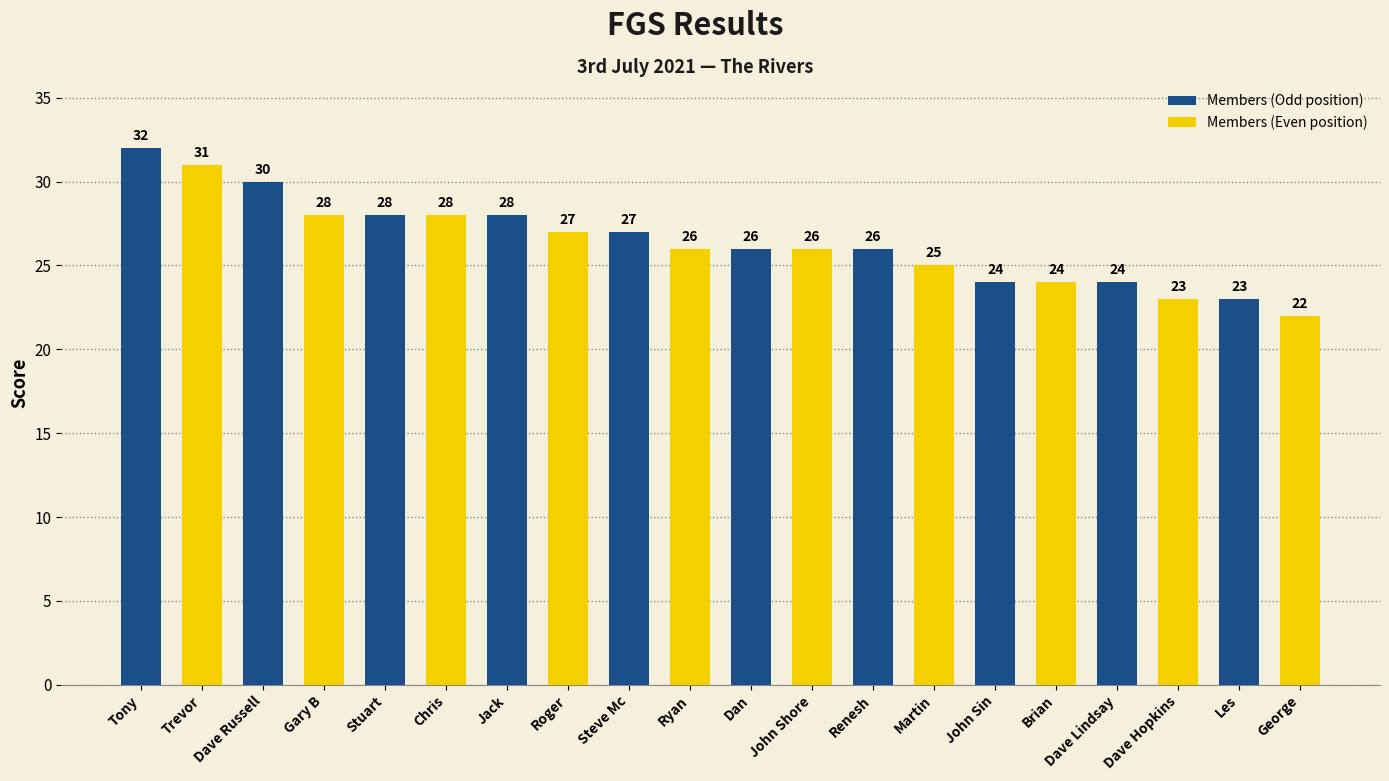

Approximately how many times larger is the value at Dan compared to John Shore?

1.0